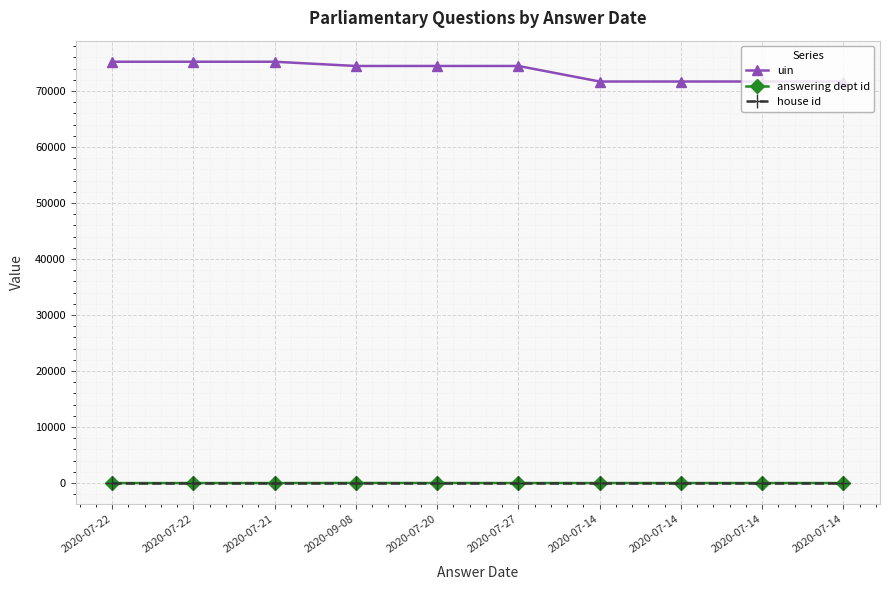

At how many categories does at least one series exceed 32995?

10